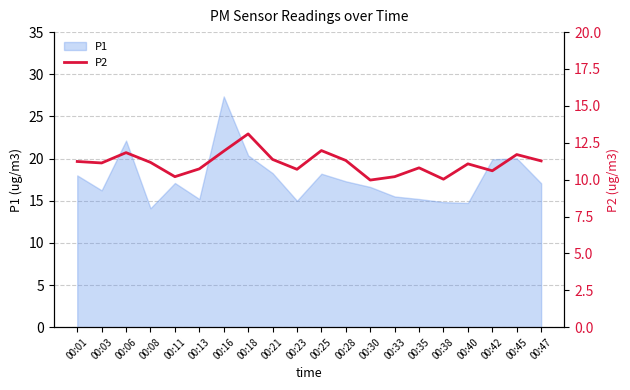

The value of P1 at 00:06 is 22.1. True or false?

True